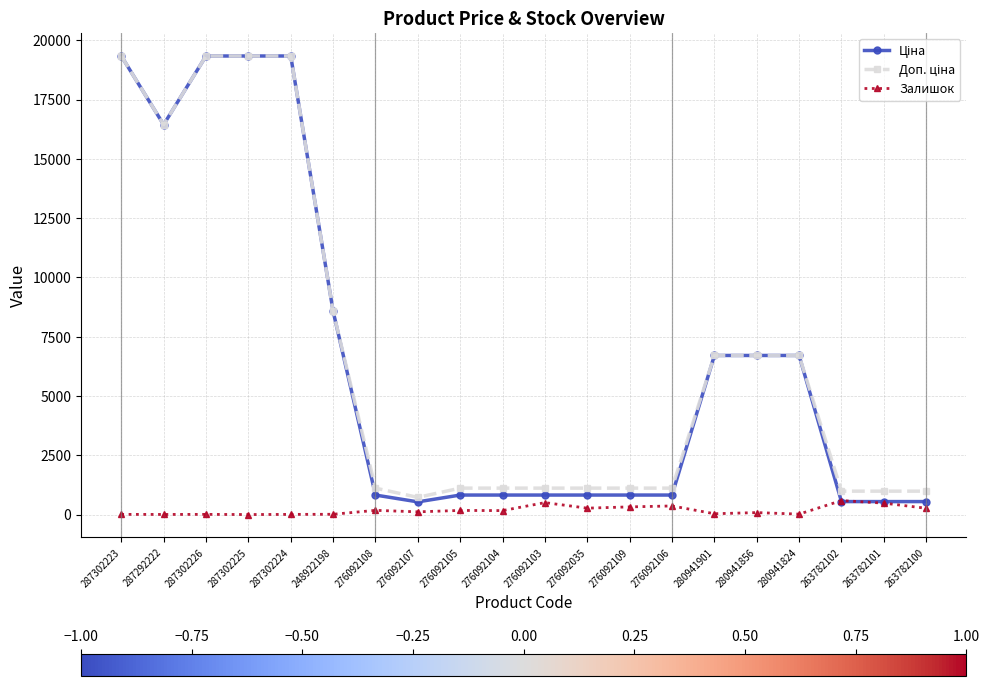

Is it true that Залишок equals 4.0 at 287292222?

True